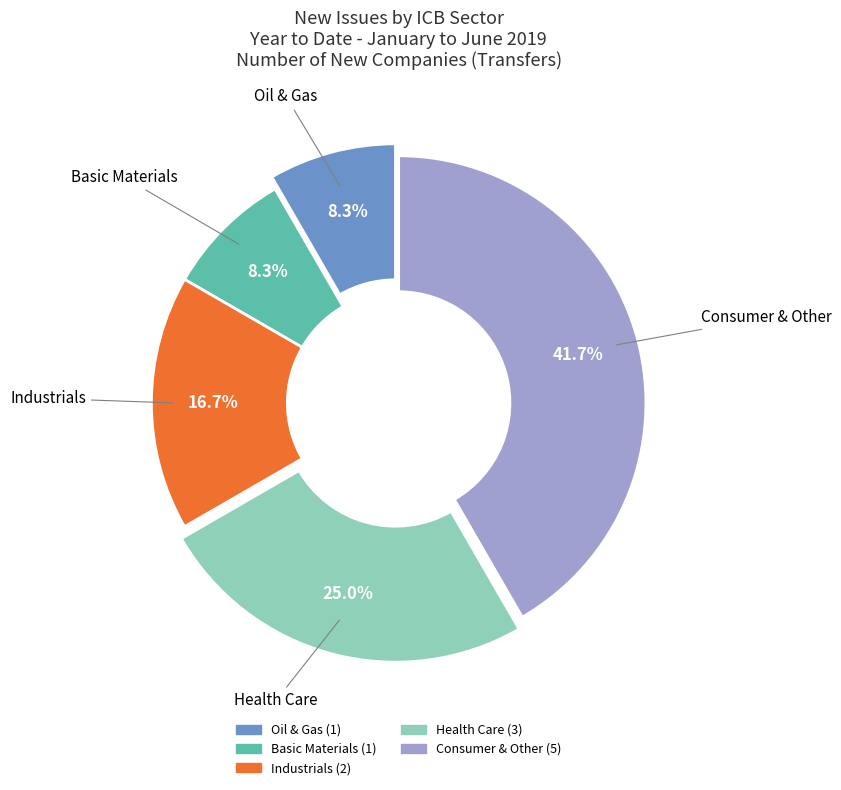

Which slice is the largest?

Consumer & Other